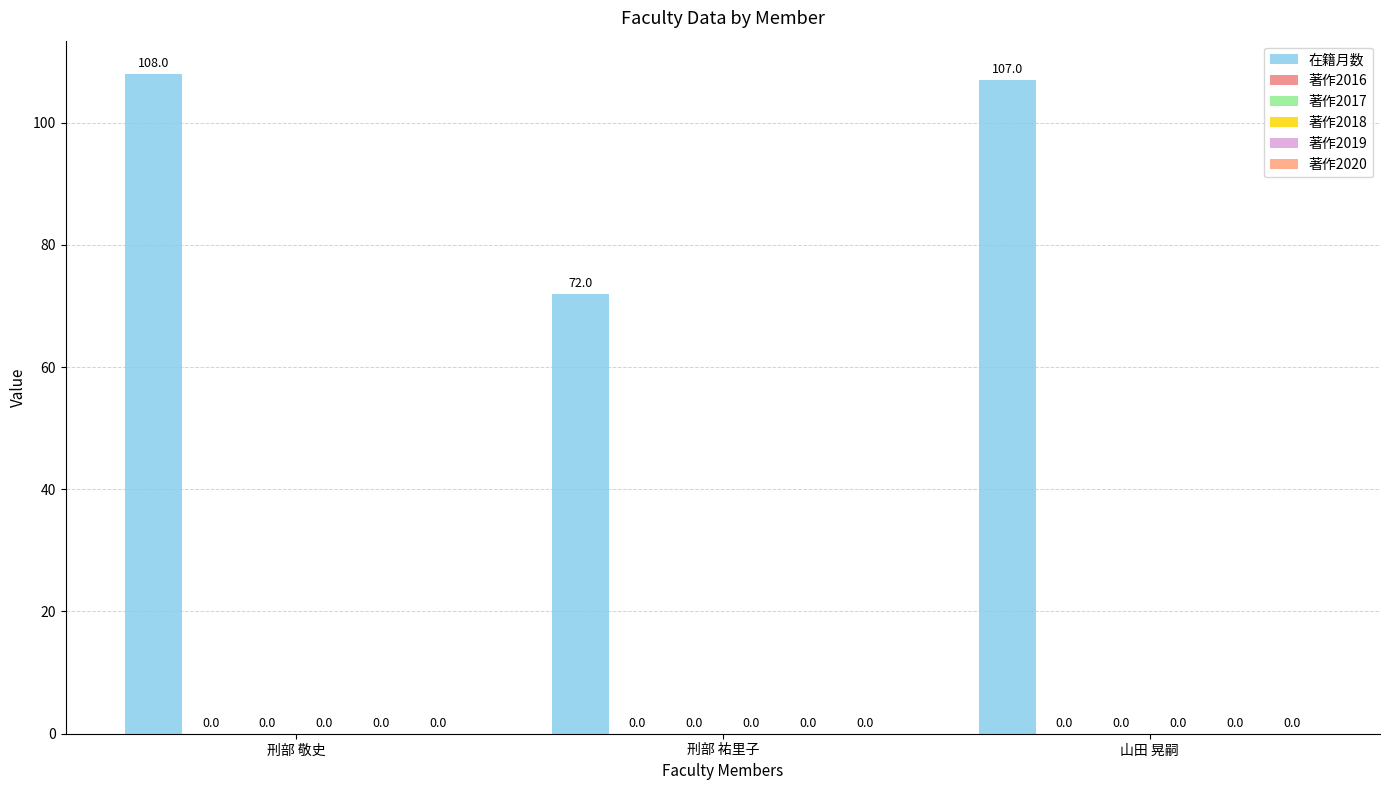

Does the chart contain any negative values?

No